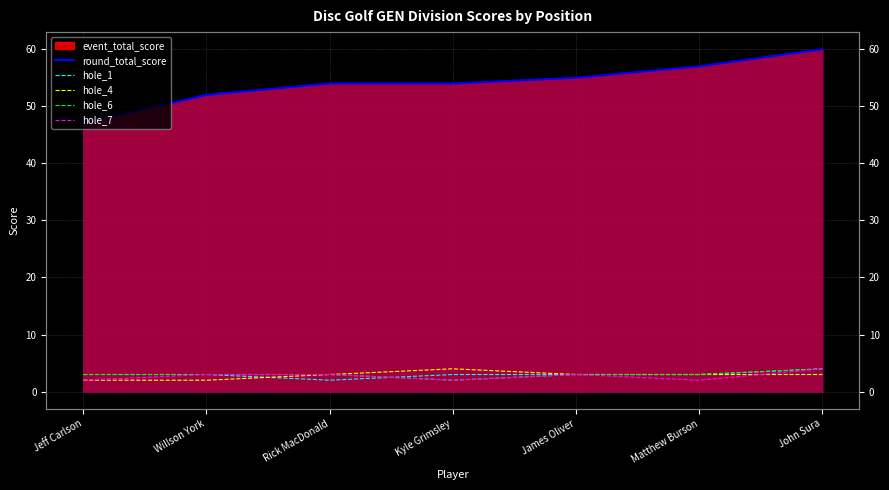

How many hole_1 values are between 3 and 4?

6